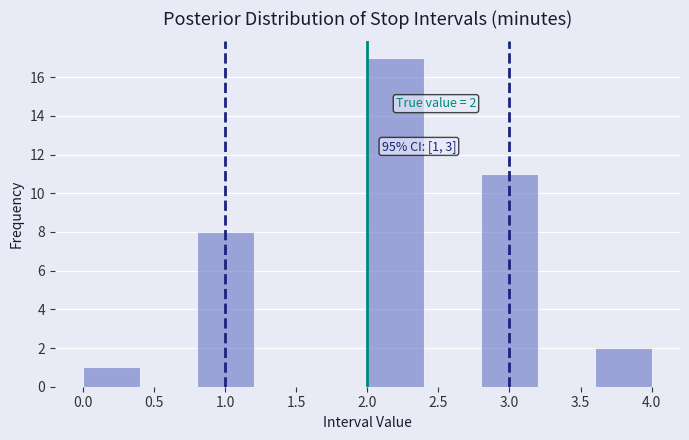

Which range on the x-axis has the tallest bar?

2.0 to 2.4